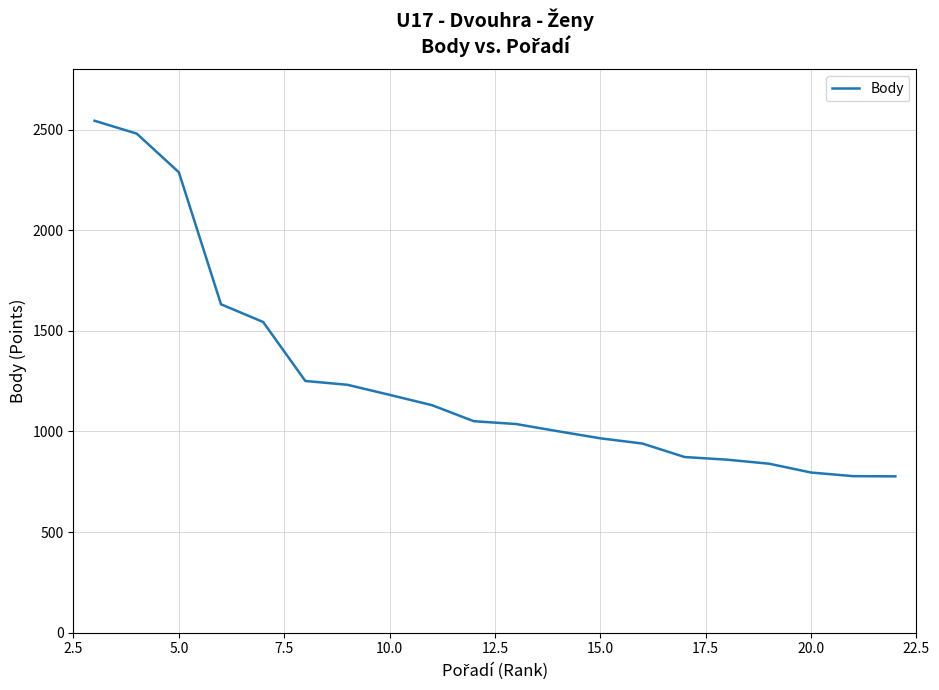

What is the difference between the maximum and minimum values?

1767